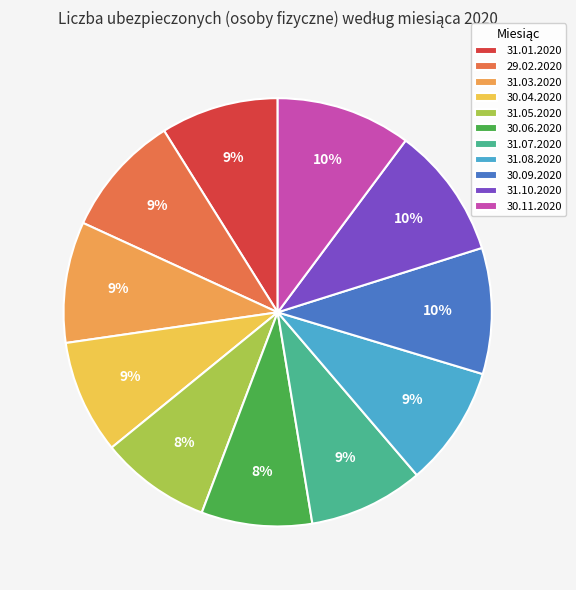

To the nearest percent, what is the difference between the largest and smallest slice percentages?

2%